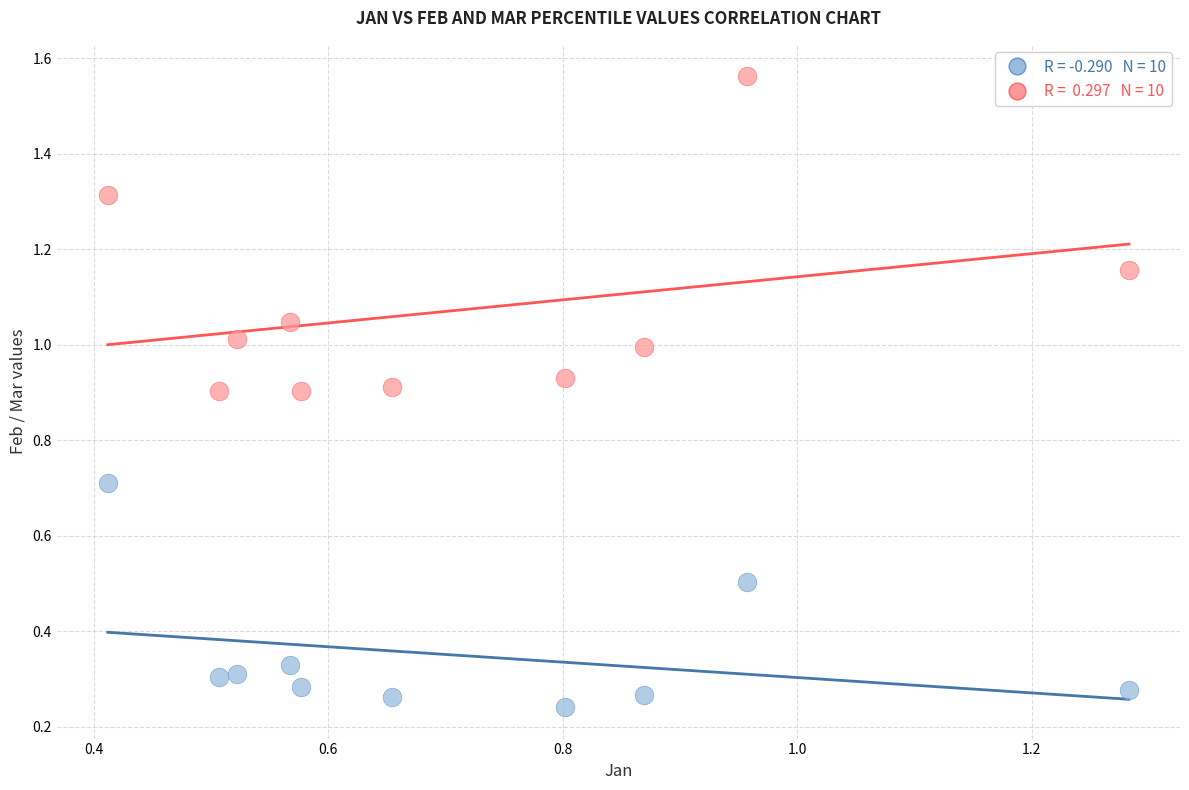

How many points are shown in the scatter plot?

20